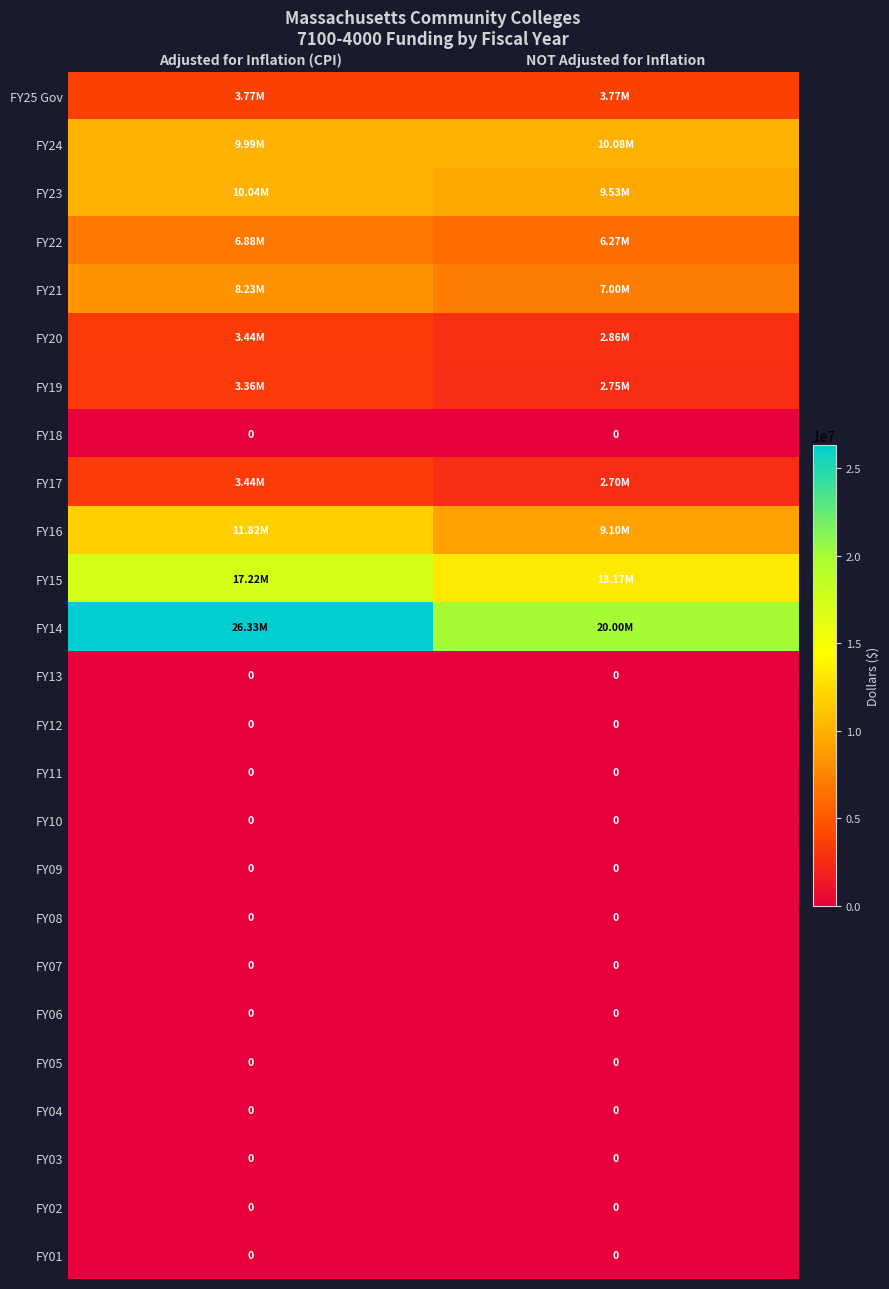

What is the spread (max minus min) of values at Adjusted for Inflation (CPI)?

26333199